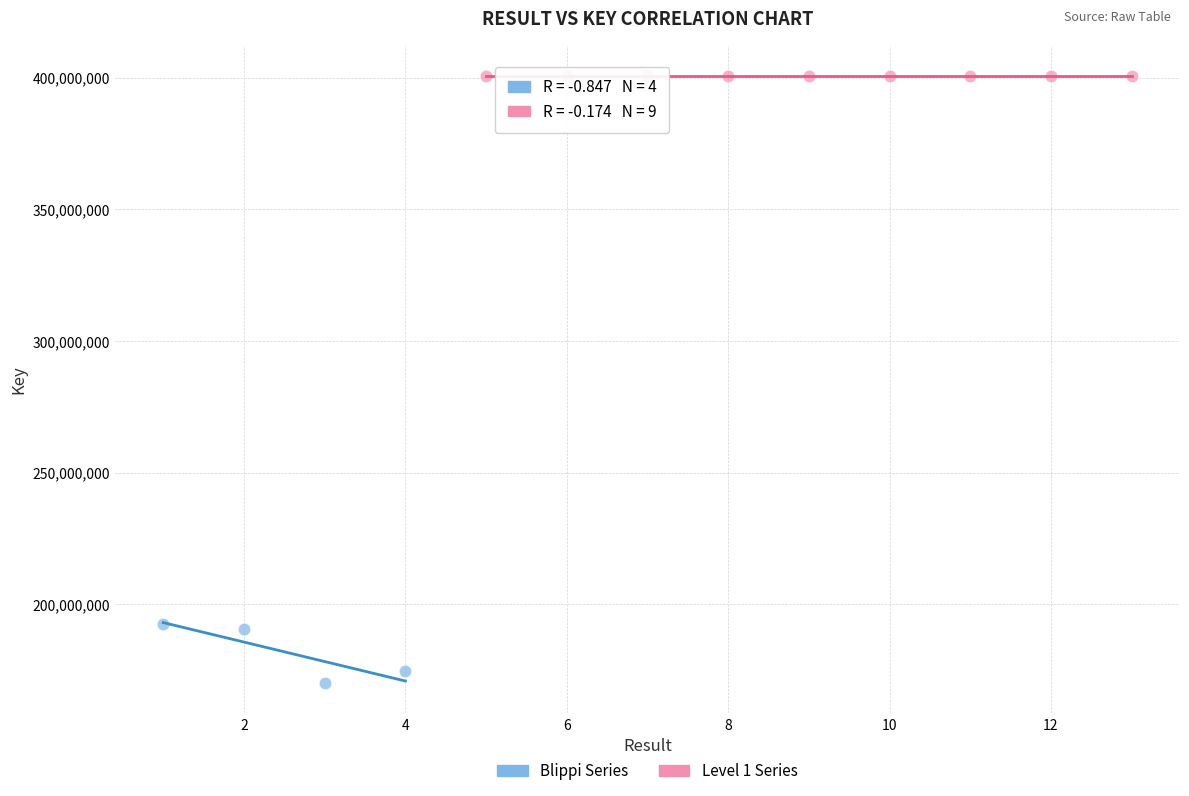

Which series reaches the minimum Y coordinate?

Blippi Series